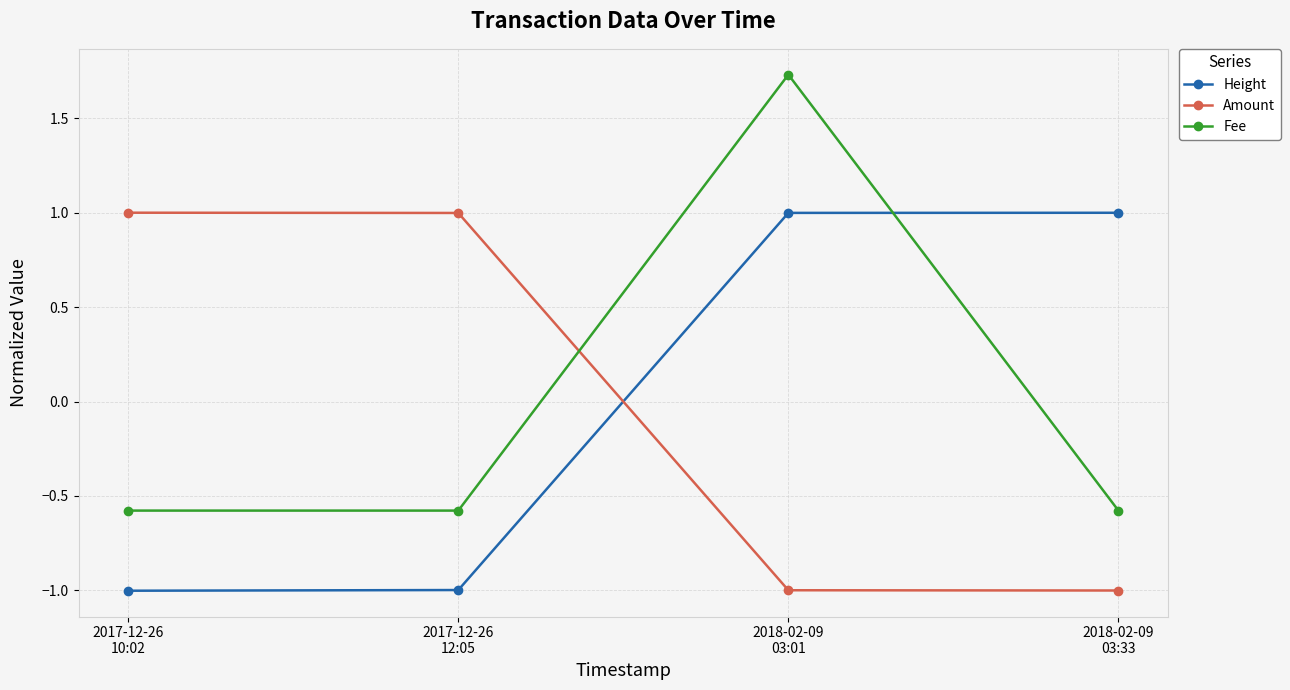

True or false: Fee has more than 2 points higher than both neighbors.

False